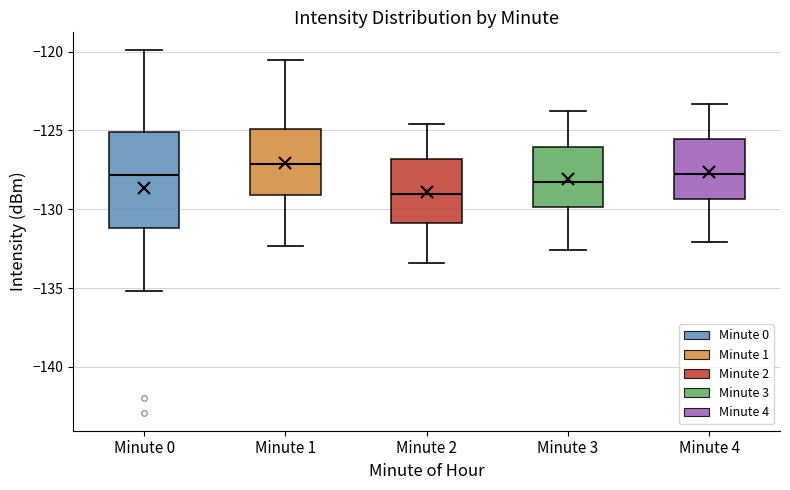

Where does the upper whisker of the box for Minute 4 end on the y-axis? The values are not printed on the chart, so give them approximately, as read against the axis.

-123.5